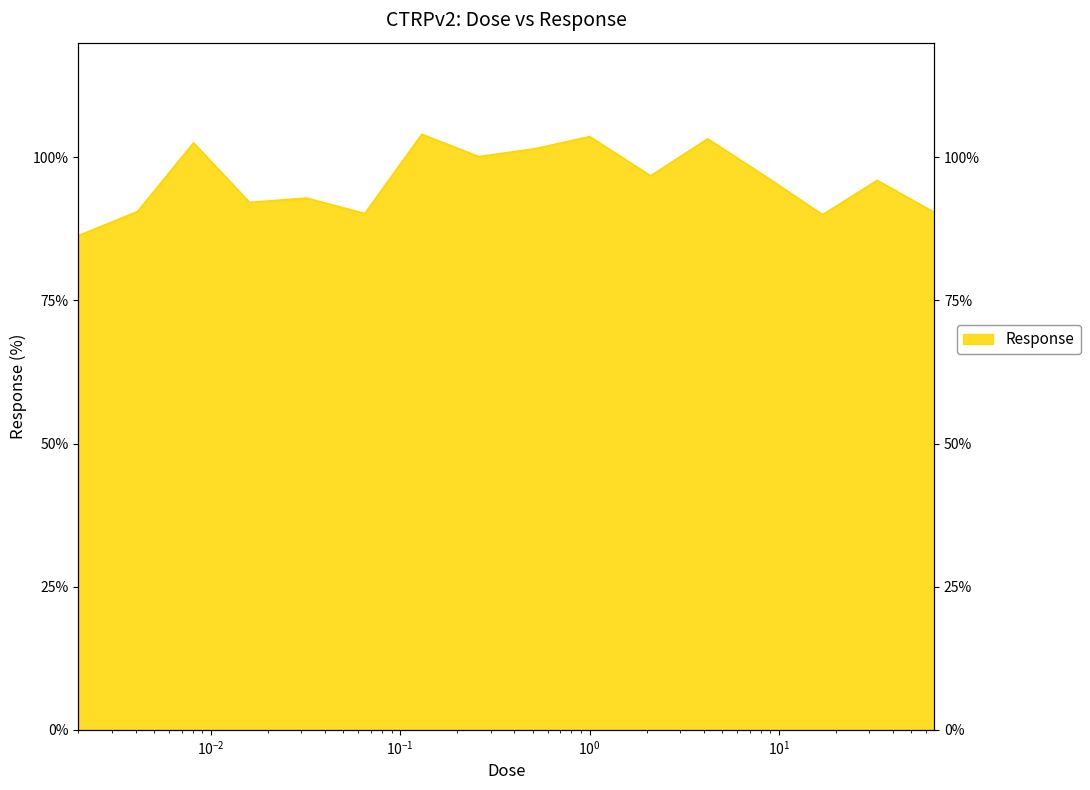

The value at 0.002 is 48.2. True or false?

False